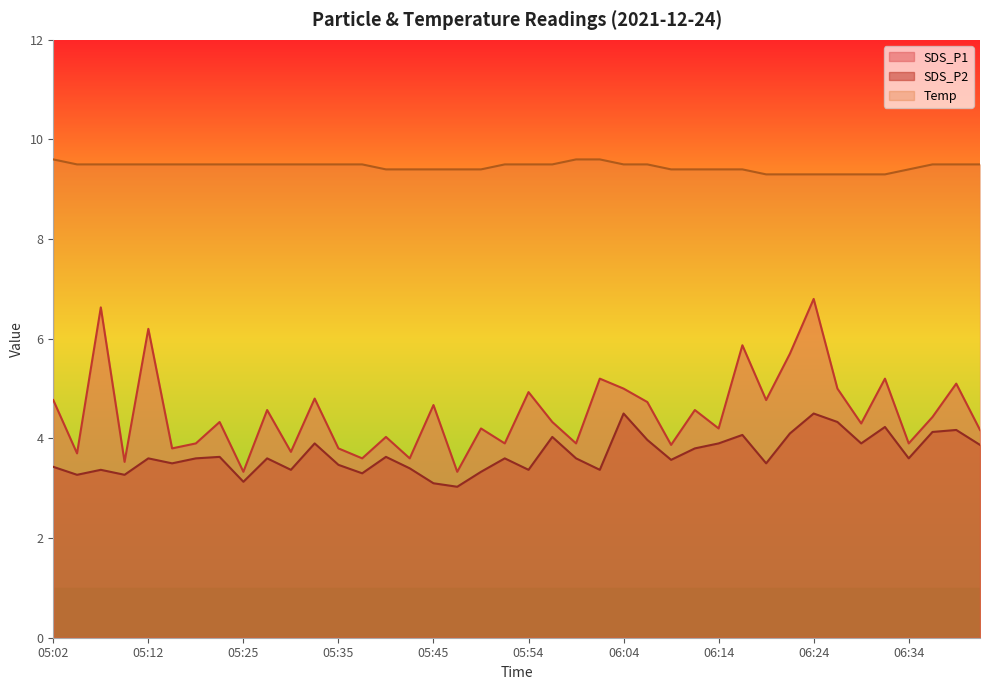

What is the difference between the highest and lowest values at 05:52?

5.9